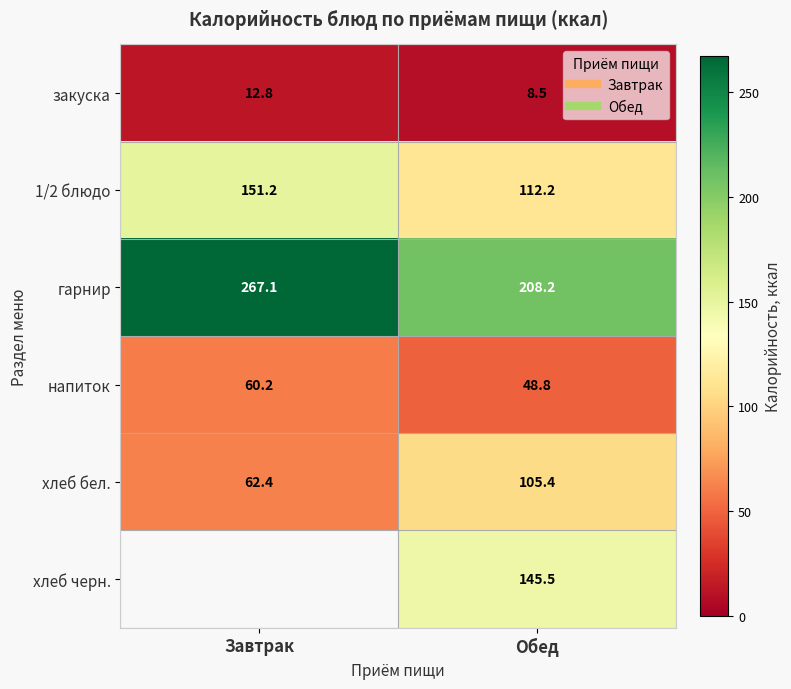

Which category has the highest value in the 1/2 блюдо series?

Завтрак